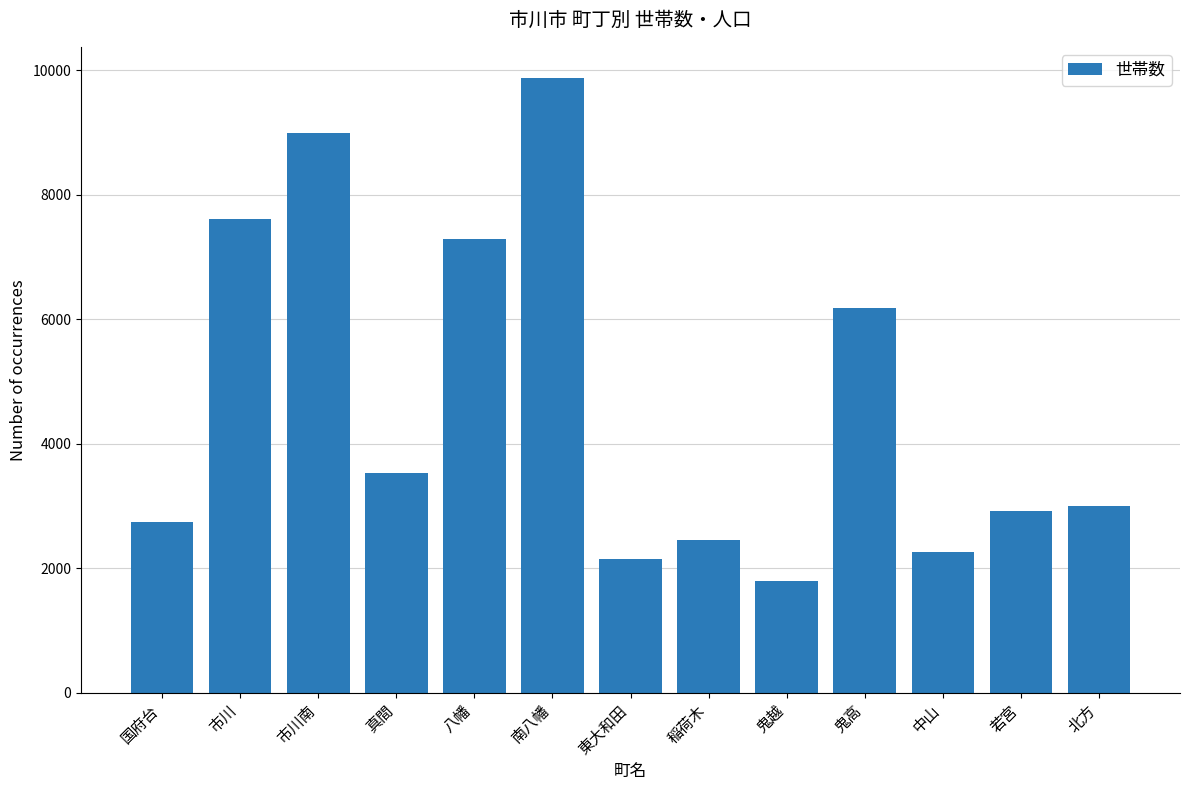

At which category does the chart reach its peak across all series?

南八幡